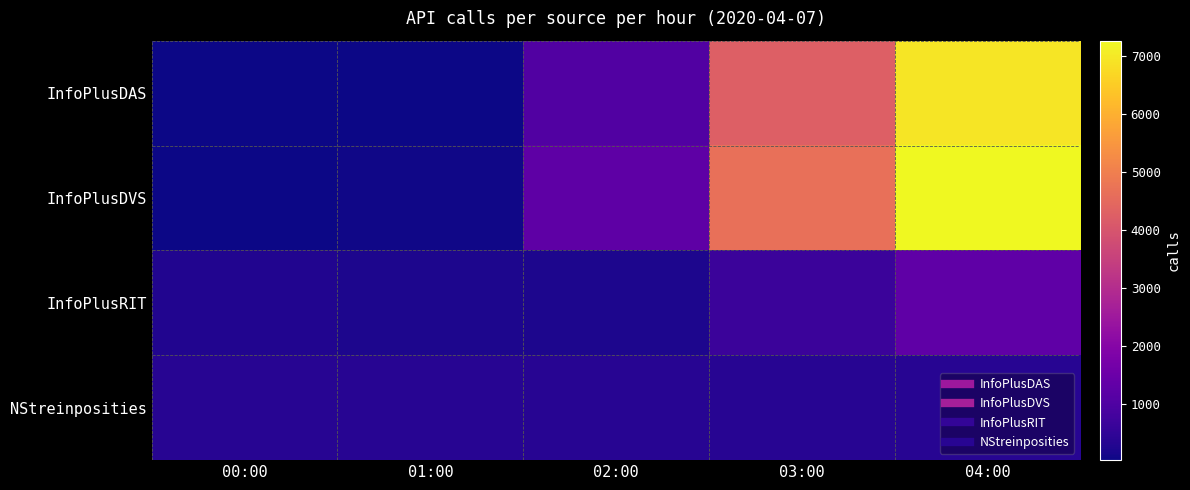

Reading right to left, extract all data points from this chart.

InfoPlusDAS: 04:00=6934	03:00=4248	02:00=1041	01:00=45	00:00=29
InfoPlusDVS: 04:00=7258	03:00=4636	02:00=1249	01:00=68	00:00=33
InfoPlusRIT: 04:00=1283	03:00=662	02:00=222	01:00=225	00:00=277
NStreinposities: 04:00=350	03:00=360	02:00=360	01:00=360	00:00=360